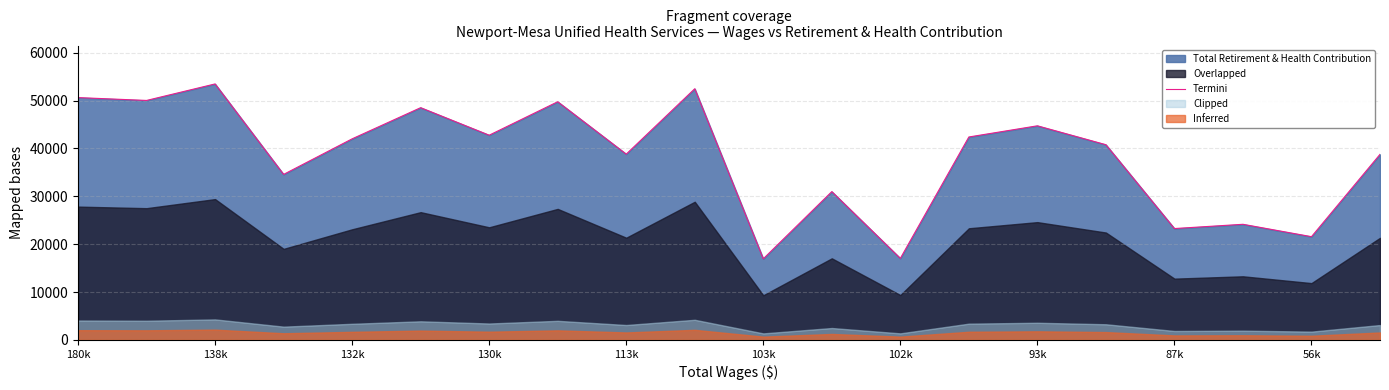

True or false: the data has more than 0 interior local peaks.

True